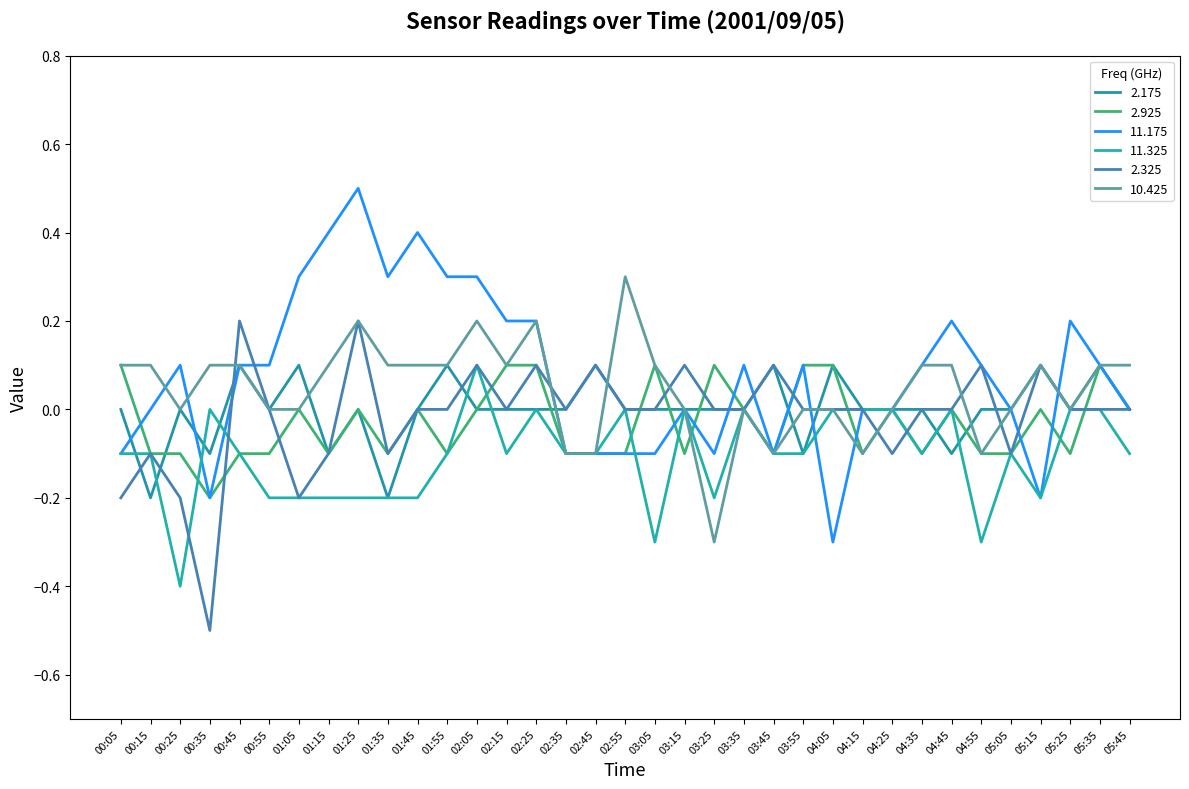

What position from the right is 01:25?

27